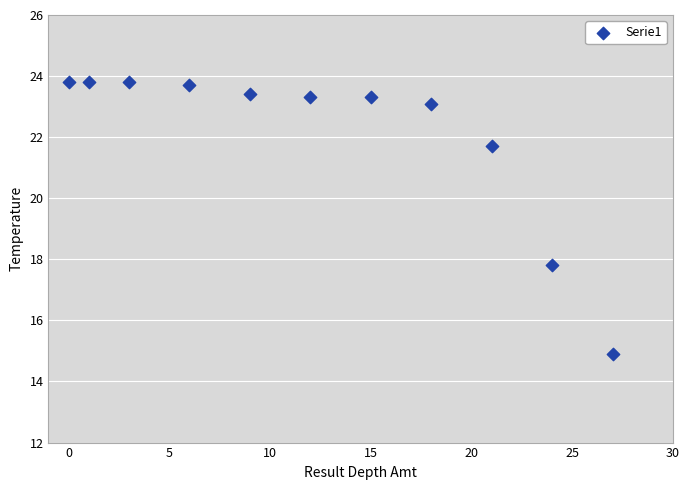

What Y value in the scatter plot is closest to 19?

17.8